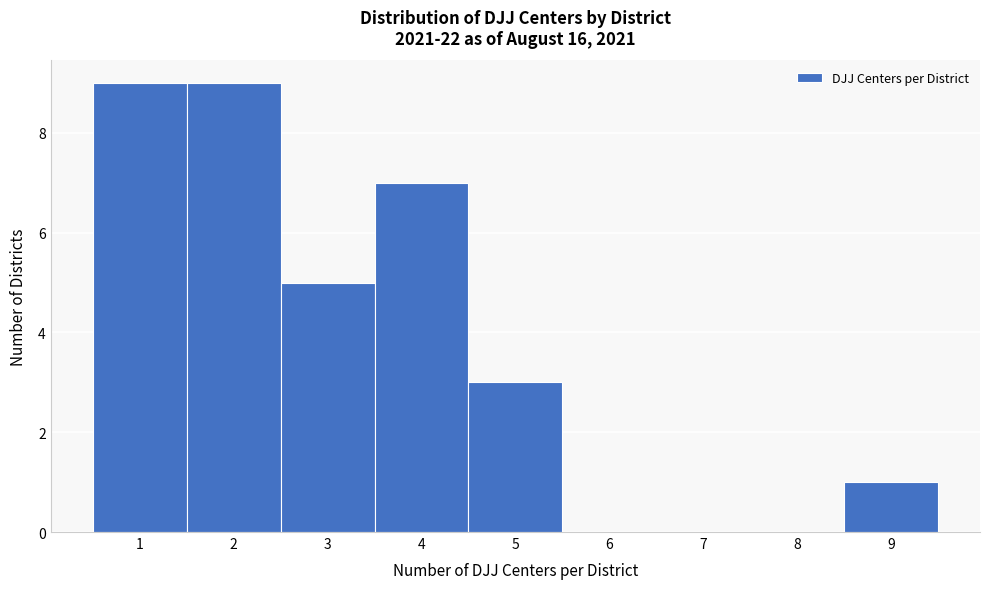

Reading left to right, transcribe this chart: for each bar, give the range it covers on the x-axis and its height. The values are not printed on the chart, so give them approximately, as read against the axis.

0.5 to 1.5: 9
1.5 to 2.5: 9
2.5 to 3.5: 5
3.5 to 4.5: 7
4.5 to 5.5: 3
5.5 to 6.5: 0
6.5 to 7.5: 0
7.5 to 8.5: 0
8.5 to 9.5: 1